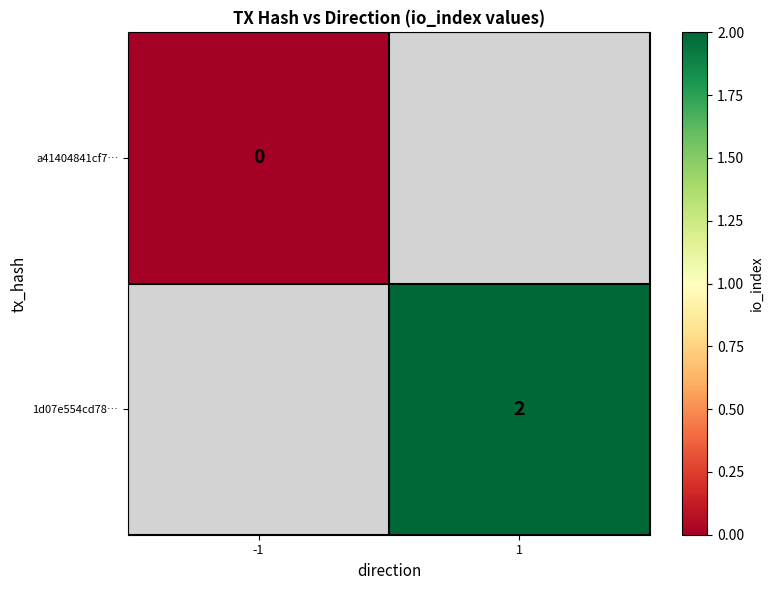

The 1d07e554cd78… series shows 2 at 1. True or false?

True